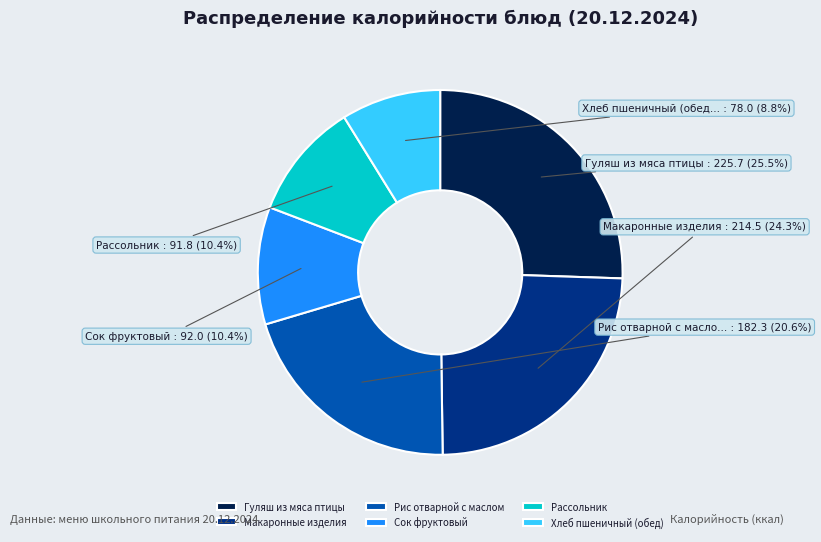

Which slice is the smallest?

Хлеб пшеничный (обед)